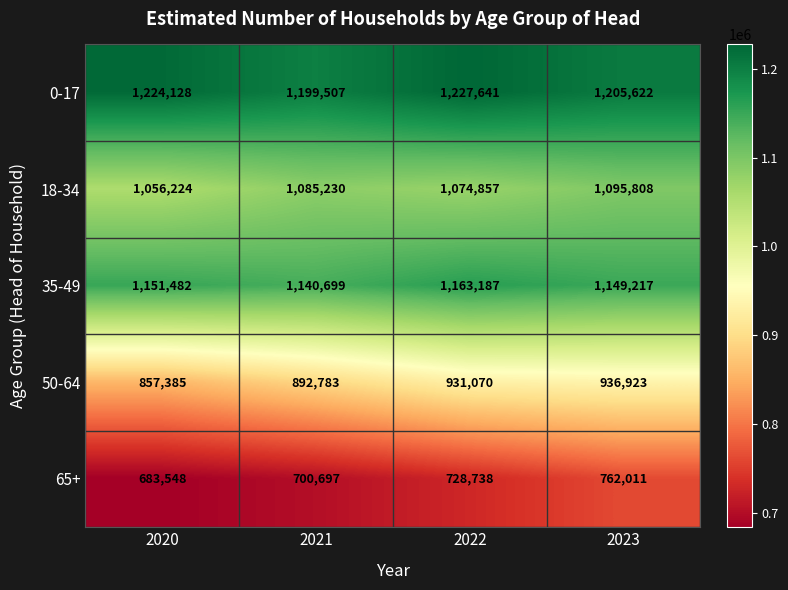

How many series are shown in this chart?

5